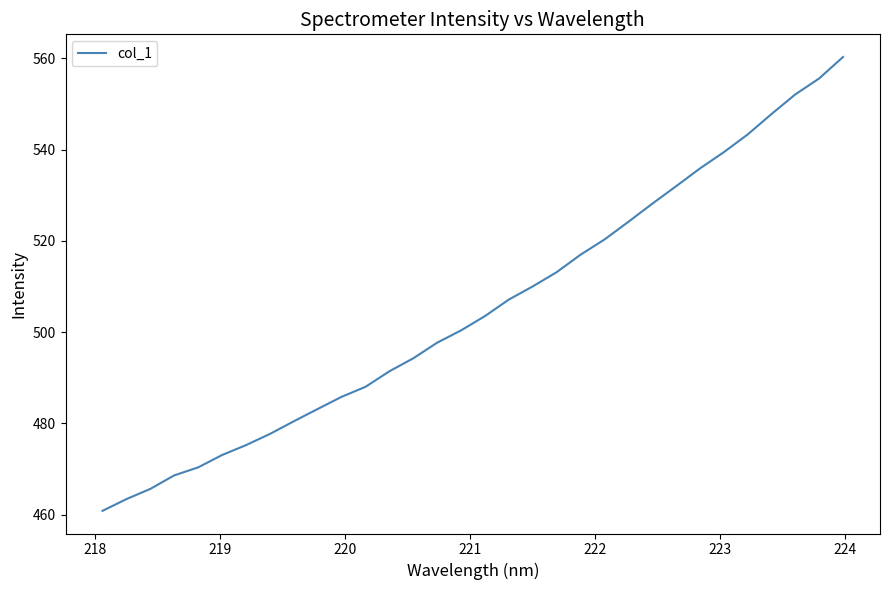

Does the chart have visible grid lines?

No